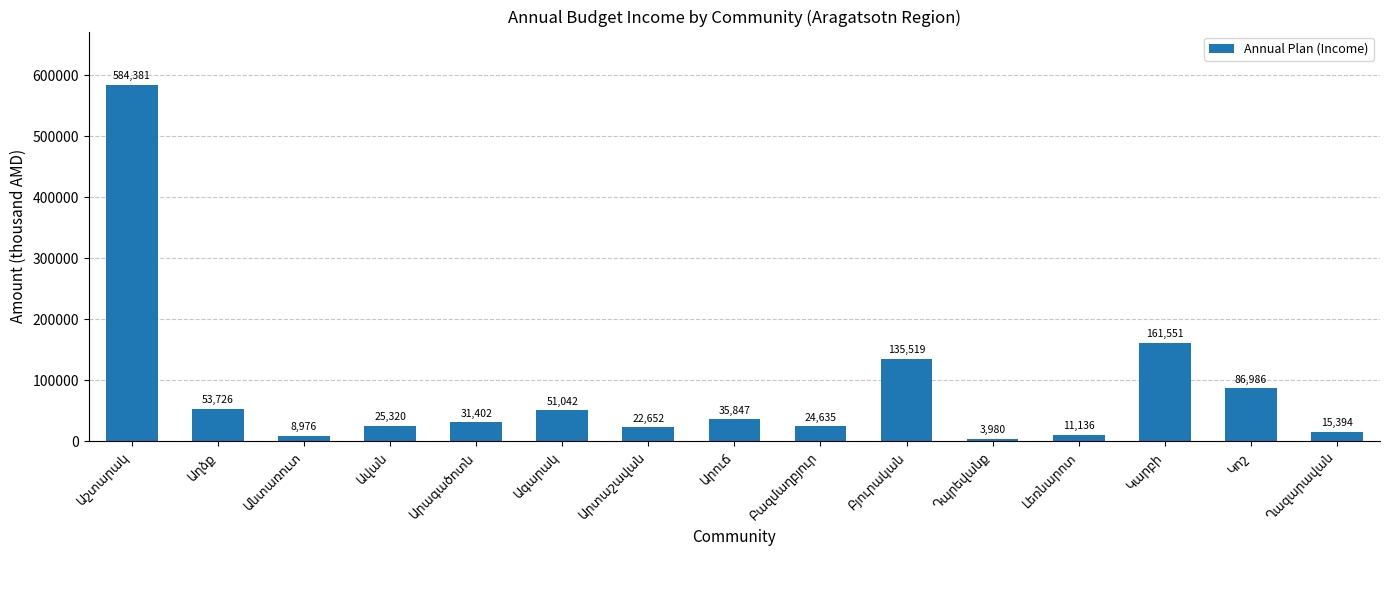

What is the maximum value shown in the chart?

584380.8